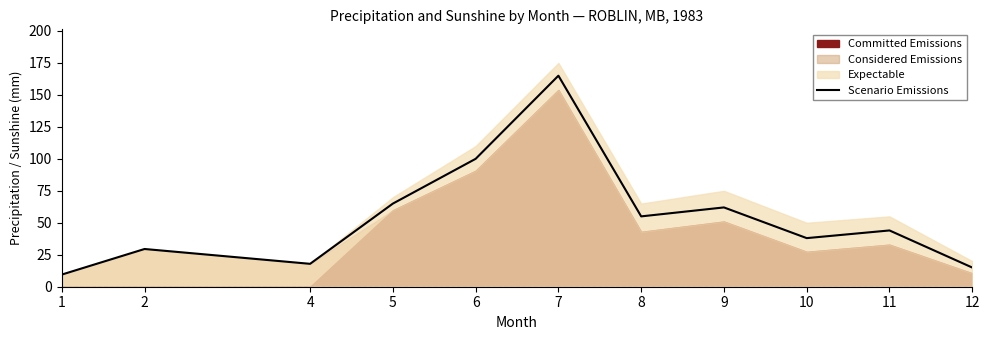

True or false: the data has more than 1 interior local peaks.

True